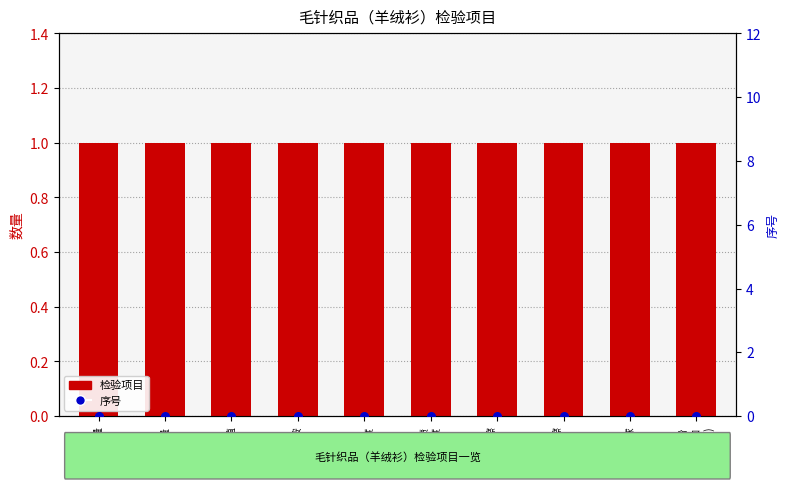

What are all the series names shown in the legend?

检验项目数量, 序号